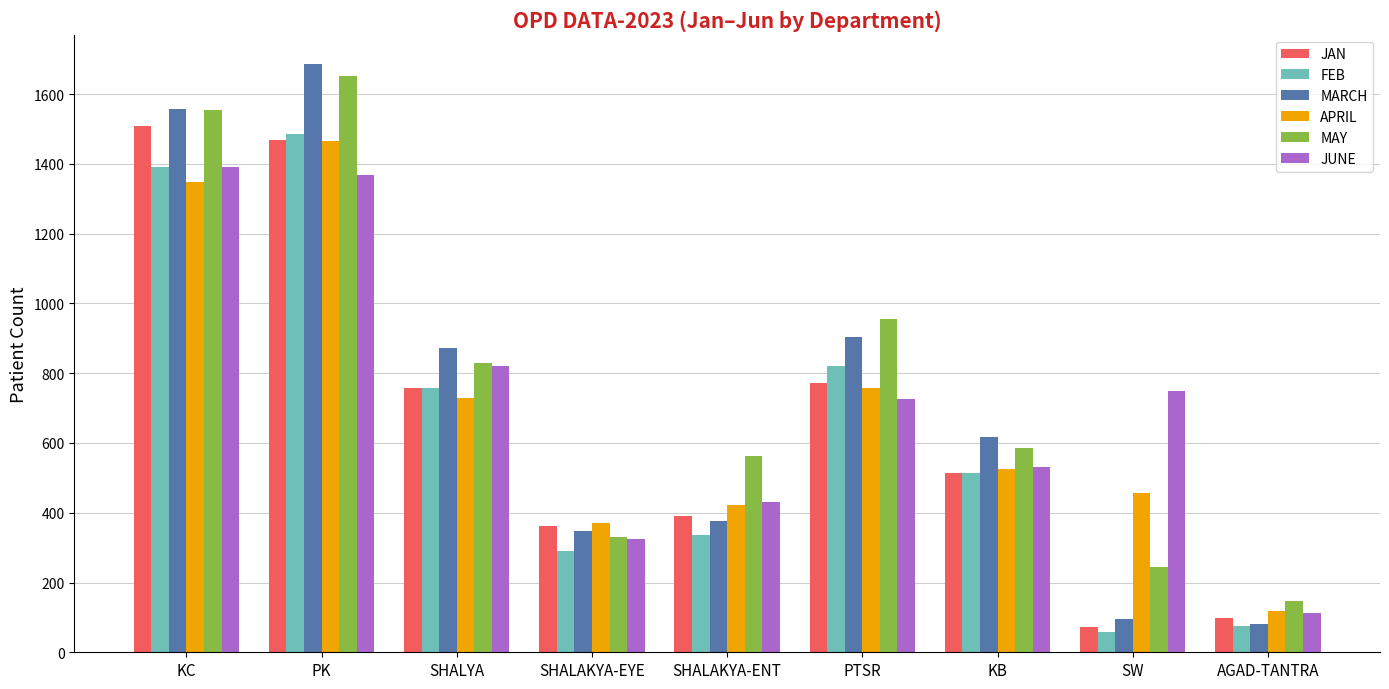

Is it true that MARCH equals 561 at SHALAKYA-ENT?

False